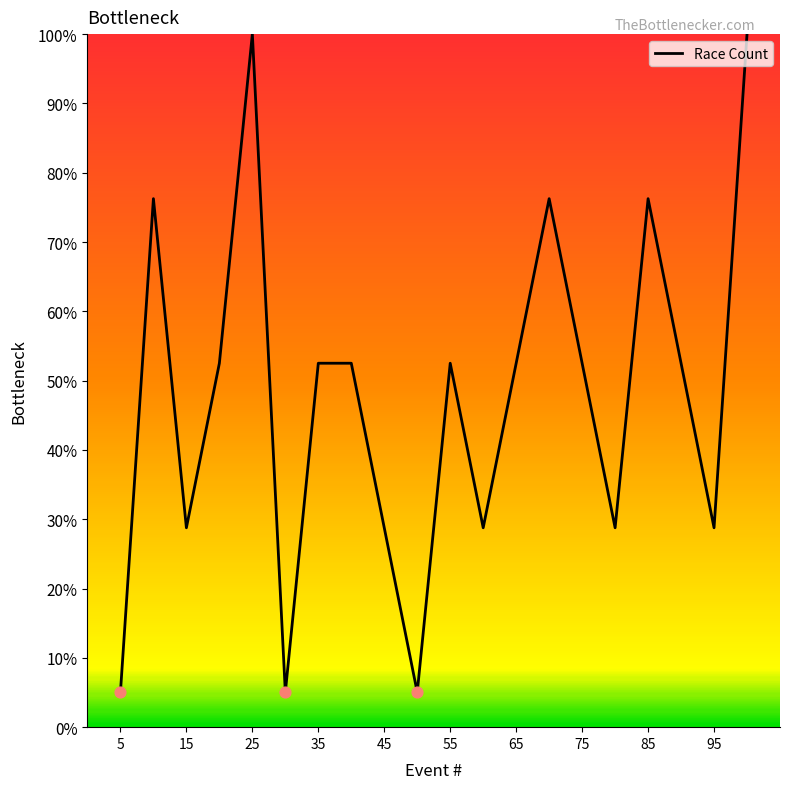

What is the difference between the maximum and minimum values?

95.0